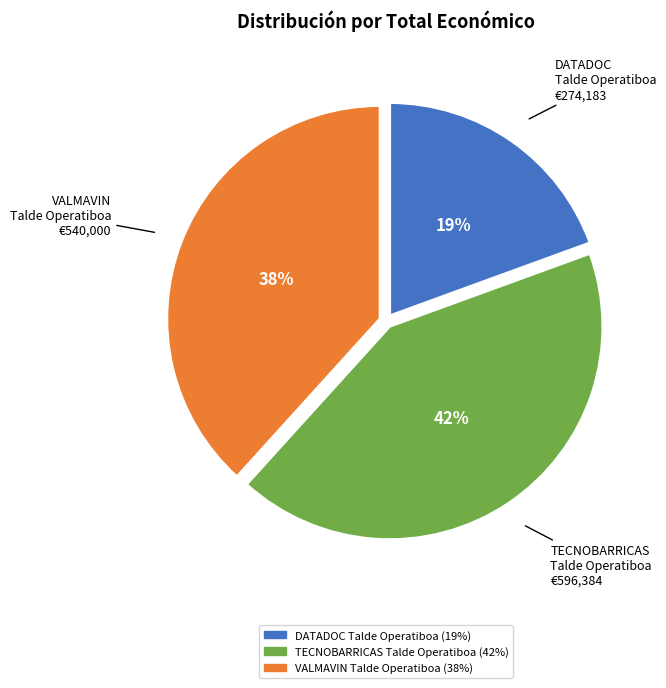

Rank the categories by value from highest to lowest.

TECNOBARRICAS Talde Operatiboa, VALMAVIN Talde Operatiboa, DATADOC Talde Operatiboa